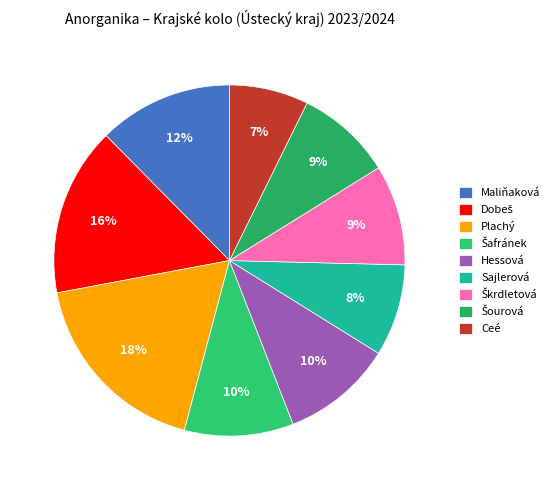

How many segments does this pie chart have?

9